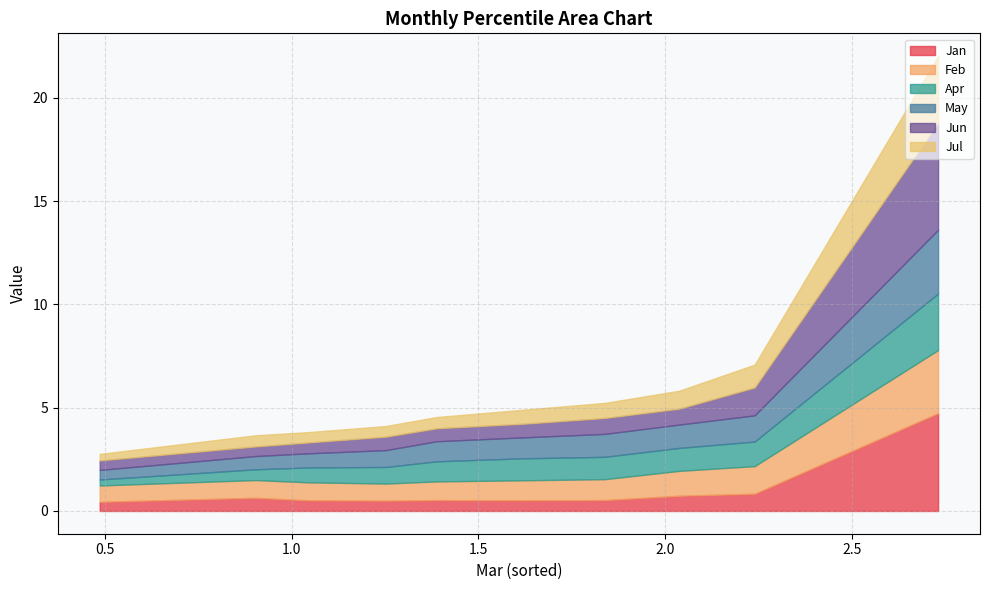

What is the sum of the May values at pct85 and pct55?

1.6